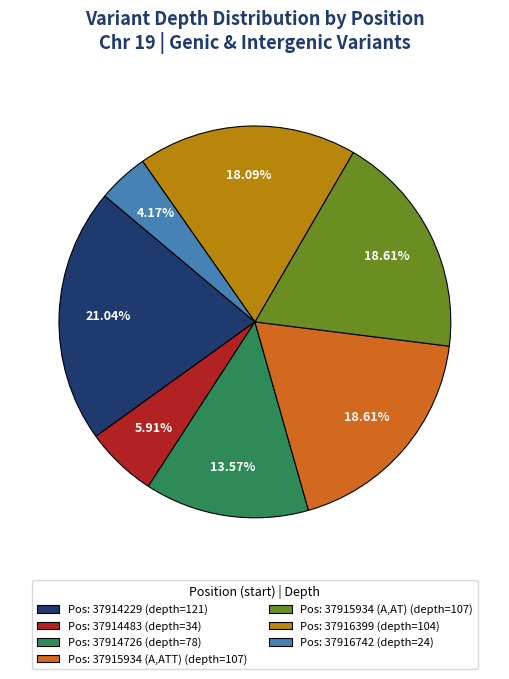

Between Pos: 37914483 (depth=34) and Pos: 37916399 (depth=104), which is larger?

Pos: 37916399 (depth=104)